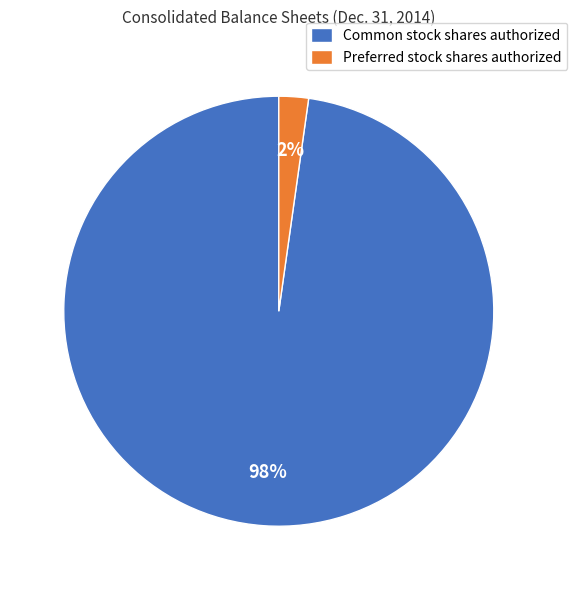

To the nearest percent, what portion does Preferred stock shares authorized represent?

2%